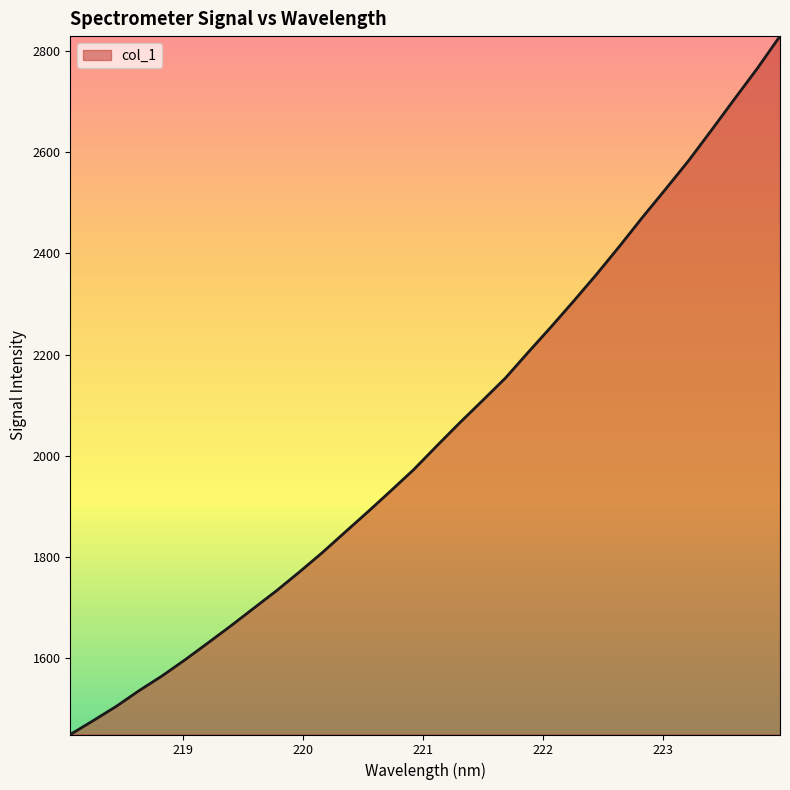

What is the minimum value shown in the chart?

1449.6